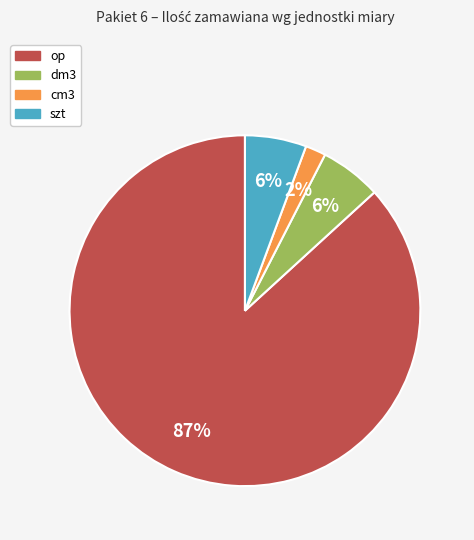

Is there a majority slice in this chart?

Yes